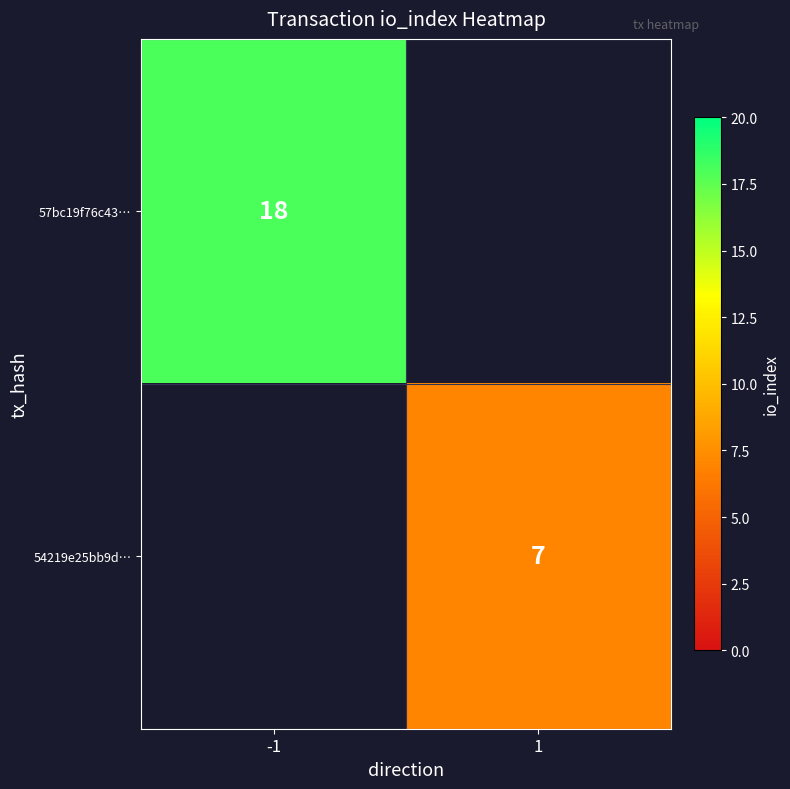

Is the value of 54219e25bb9d… at 1 greater than the value of 57bc19f76c43… at -1?

No